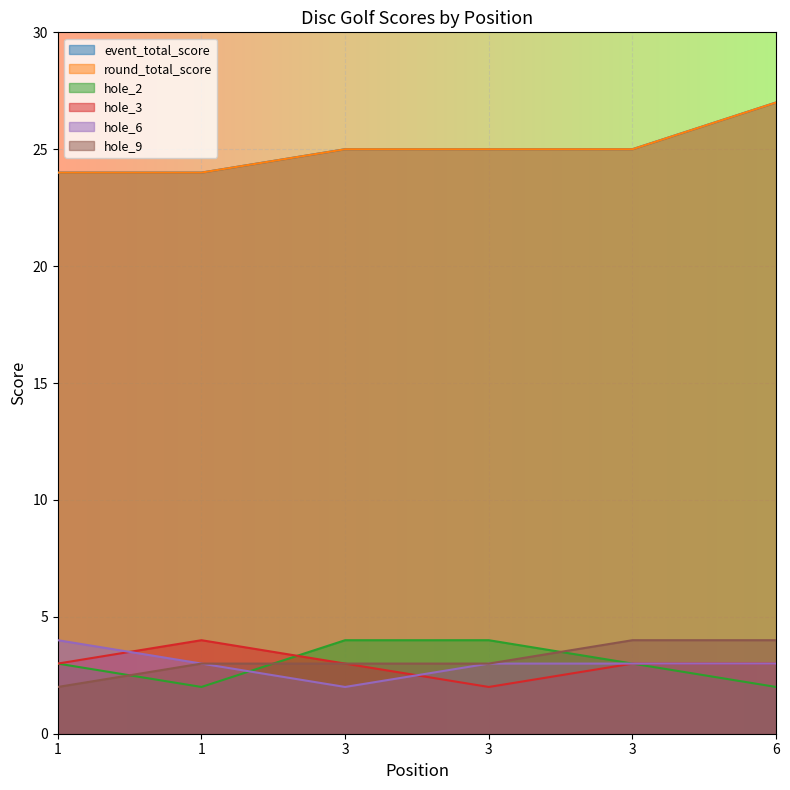

How many interior local valleys does the hole_2 series have?

1